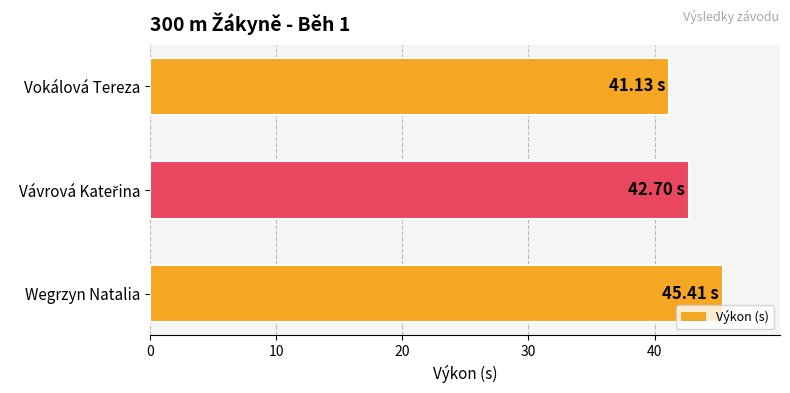

Does the chart contain stacked bars?

No